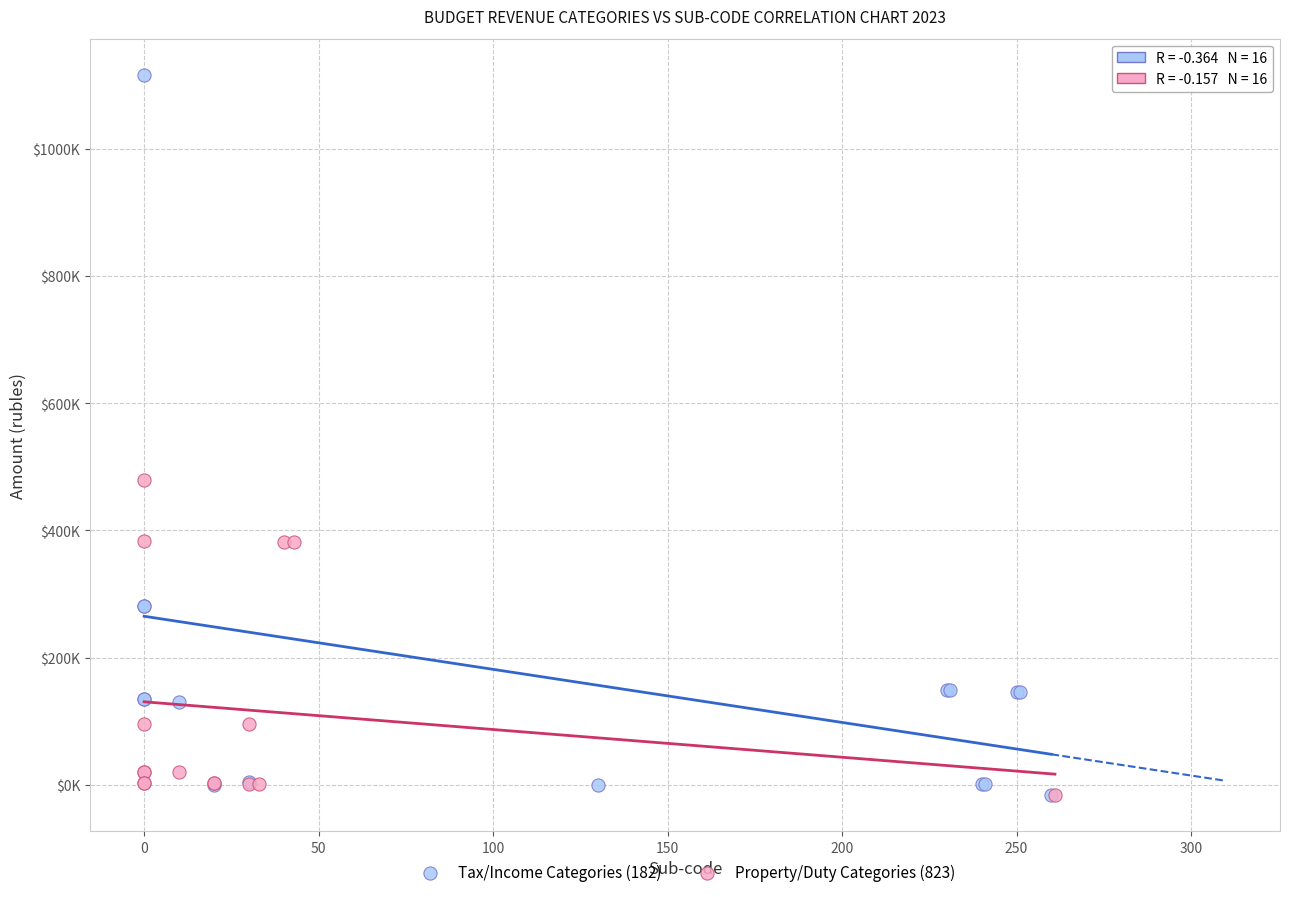

What are all the series names shown in the legend?

Tax/Income Categories (182), Property/Duty Categories (823)